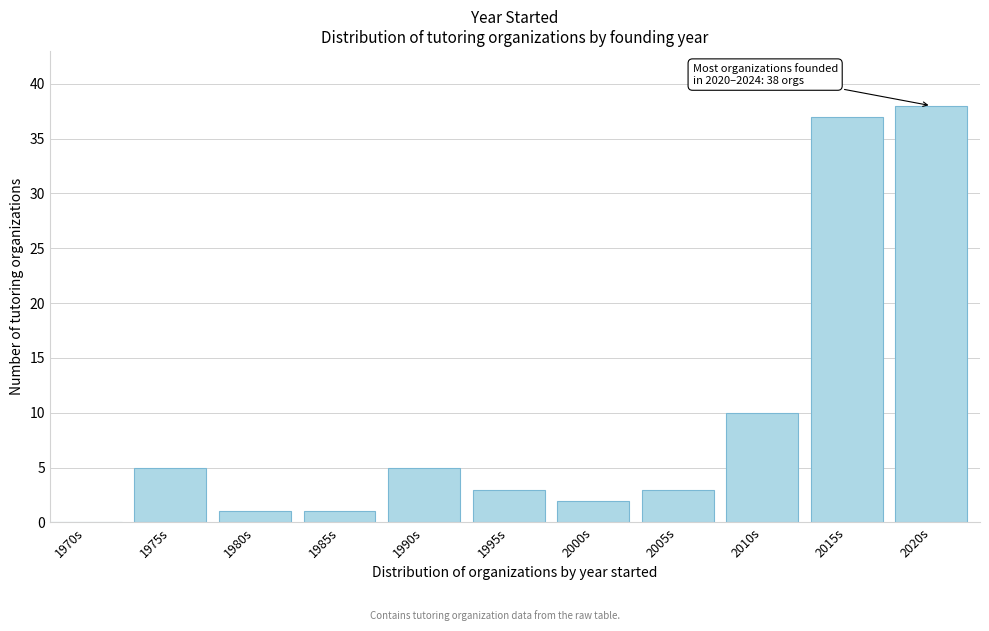

Reading left to right, list all the values displayed in this chart.

1970s=0	1975s=5	1980s=1	1985s=1	1990s=5	1995s=3	2000s=2	2005s=3	2010s=10	2015s=37	2020s=38